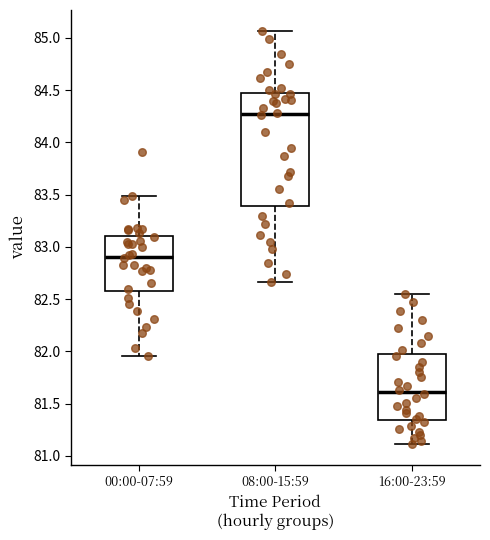

Reading left to right, read every box against the y-axis: the position of its median line, the range the box covers, and the ends of its whiskers. The values are not printed on the chart, so give them approximately, as read against the axis.

00:00-07:59: median 82.90, box 82.60 to 83.10, whiskers 81.95 to 83.50
08:00-15:59: median 84.25, box 83.40 to 84.45, whiskers 82.65 to 85.05
16:00-23:59: median 81.60, box 81.35 to 81.95, whiskers 81.10 to 82.55